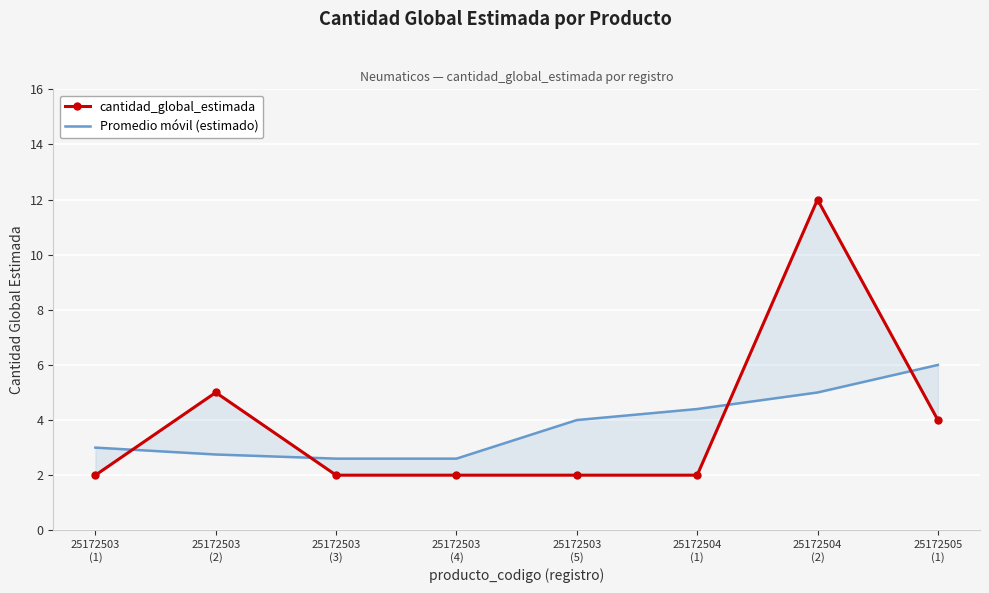

The Promedio móvil (estimado) series shows 1.4 at 25172503
(1). True or false?

False